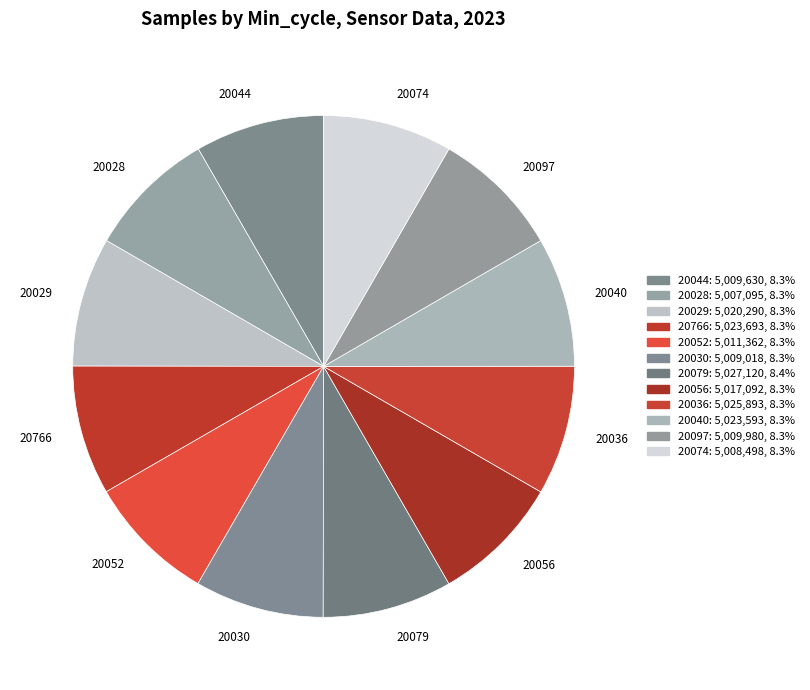

How many slices are in this pie chart?

12